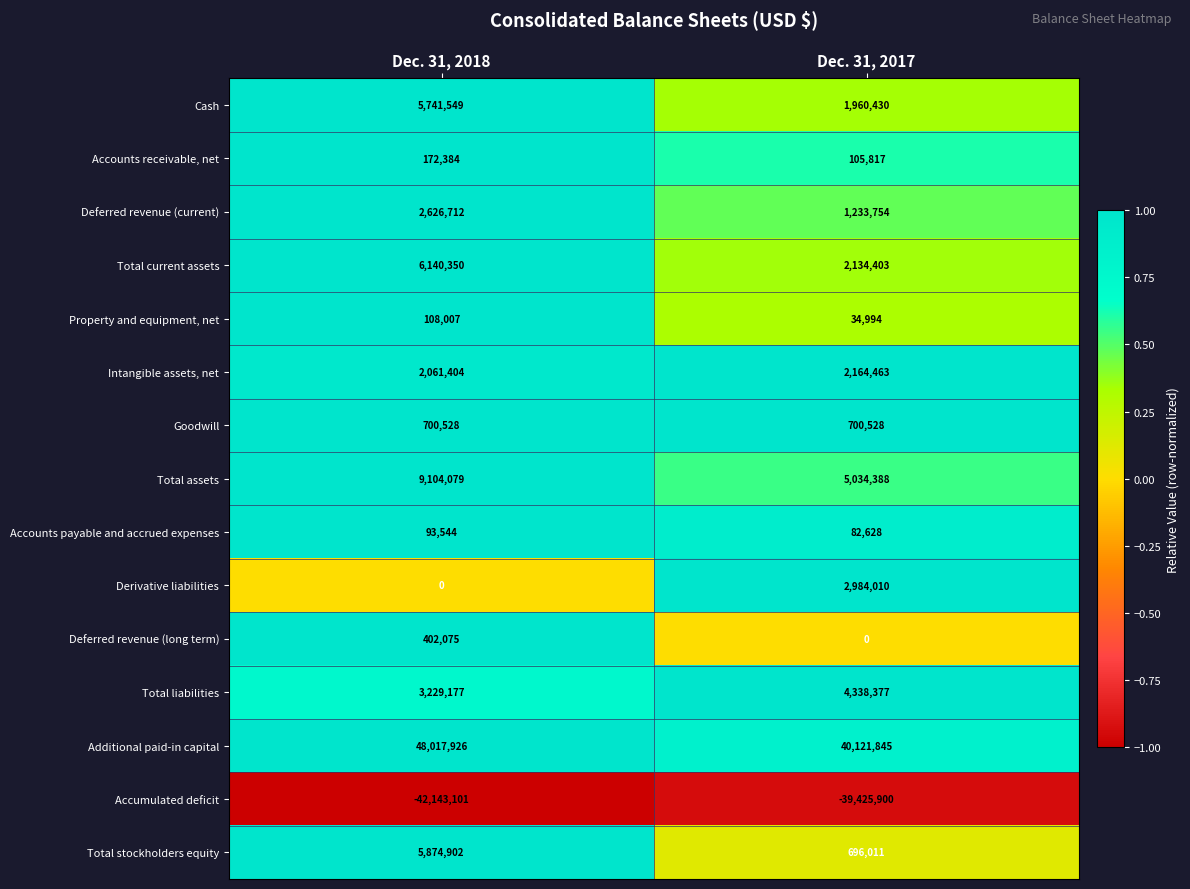

Reading left to right, list all the values displayed in this chart.

Cash: Dec. 31, 2018=5741549	Dec. 31, 2017=1960430
Accounts receivable, net: Dec. 31, 2018=172384	Dec. 31, 2017=105817
Deferred revenue (current): Dec. 31, 2018=2626712	Dec. 31, 2017=1233754
Total current assets: Dec. 31, 2018=6140350	Dec. 31, 2017=2134403
Property and equipment, net: Dec. 31, 2018=108007	Dec. 31, 2017=34994
Intangible assets, net: Dec. 31, 2018=2061404	Dec. 31, 2017=2164463
Goodwill: Dec. 31, 2018=700528	Dec. 31, 2017=700528
Total assets: Dec. 31, 2018=9104079	Dec. 31, 2017=5034388
Accounts payable and accrued expenses: Dec. 31, 2018=93544	Dec. 31, 2017=82628
Derivative liabilities: Dec. 31, 2018=0	Dec. 31, 2017=2984010
Deferred revenue (long term): Dec. 31, 2018=402075	Dec. 31, 2017=0
Total liabilities: Dec. 31, 2018=3229177	Dec. 31, 2017=4338377
Additional paid-in capital: Dec. 31, 2018=48017926	Dec. 31, 2017=40121845
Accumulated deficit: Dec. 31, 2018=-42143101	Dec. 31, 2017=-39425900
Total stockholders equity: Dec. 31, 2018=5874902	Dec. 31, 2017=696011